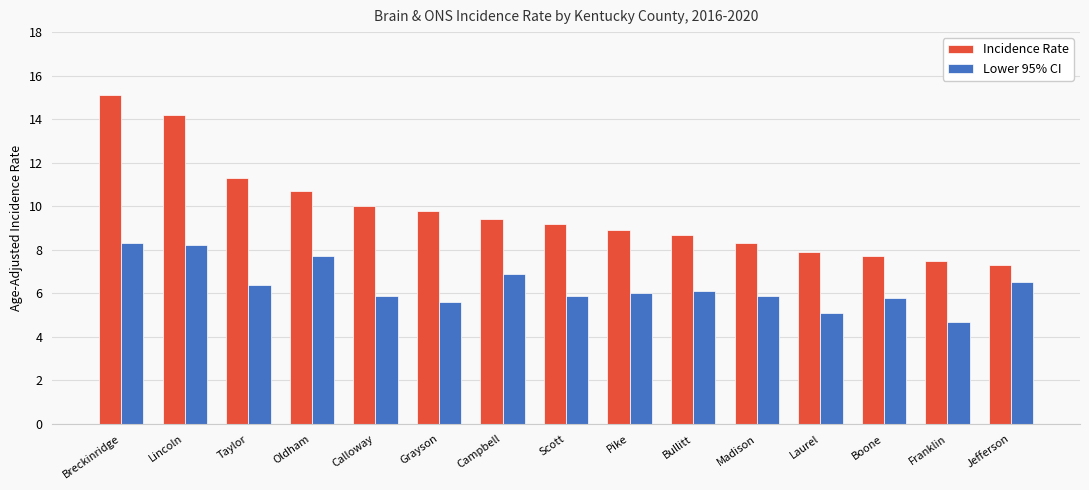

Is it true that Incidence Rate equals 4.8 at Franklin?

False